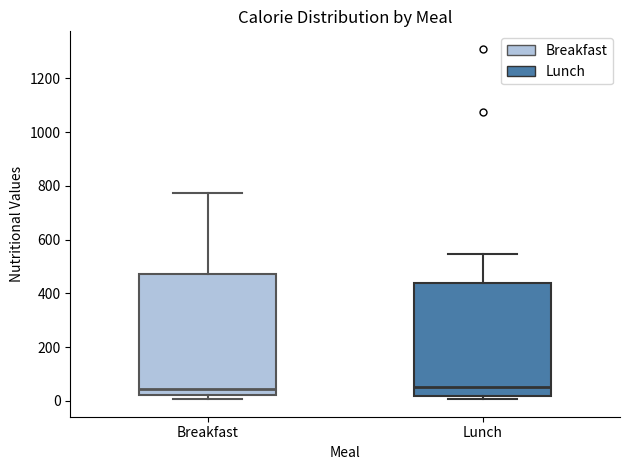

Where is the upper edge of the box for Breakfast on the y-axis? The values are not printed on the chart, so give them approximately, as read against the axis.

480